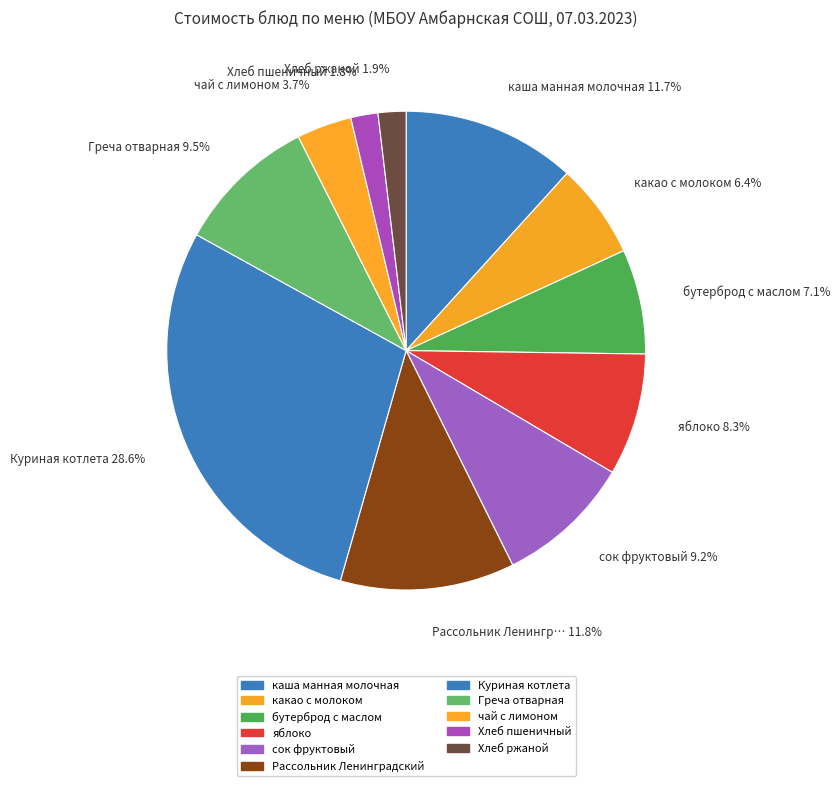

How many segments does this pie chart have?

11